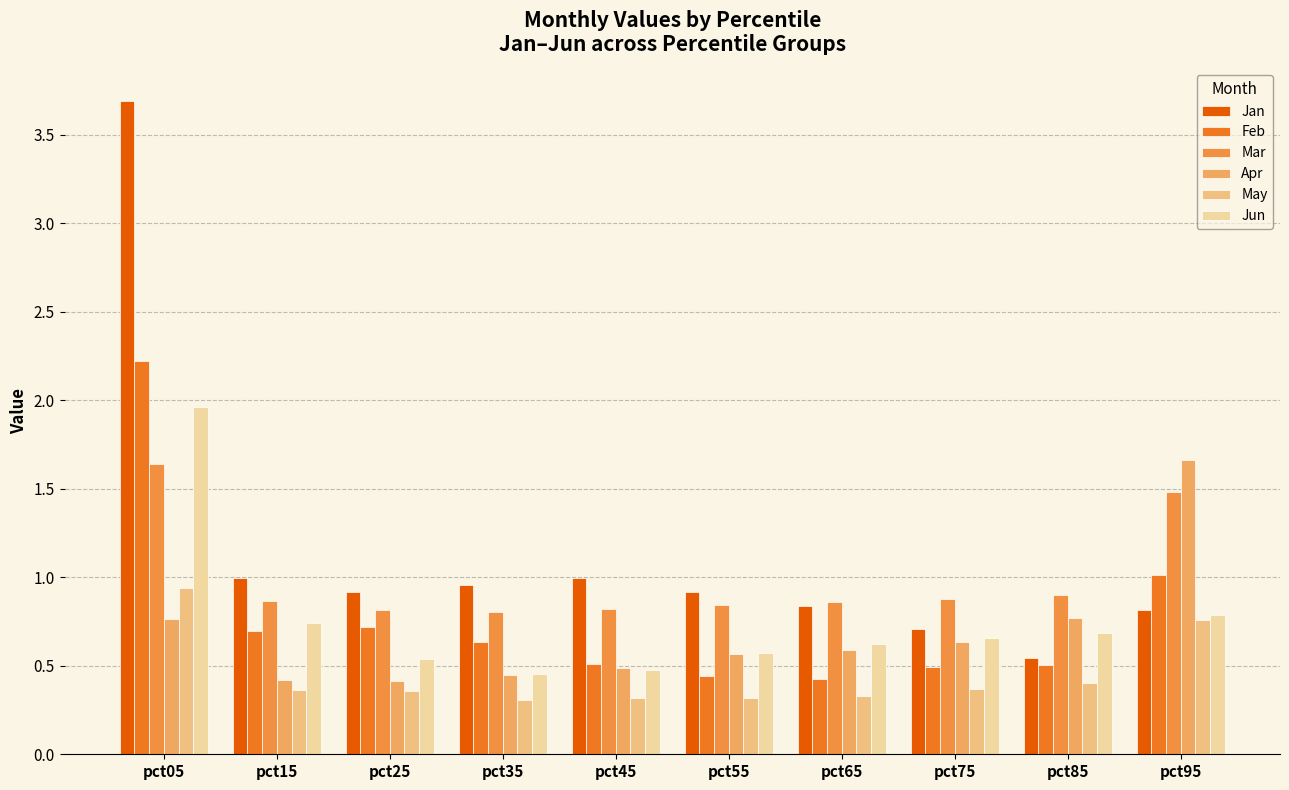

Which category has the highest value in the Feb series?

pct05